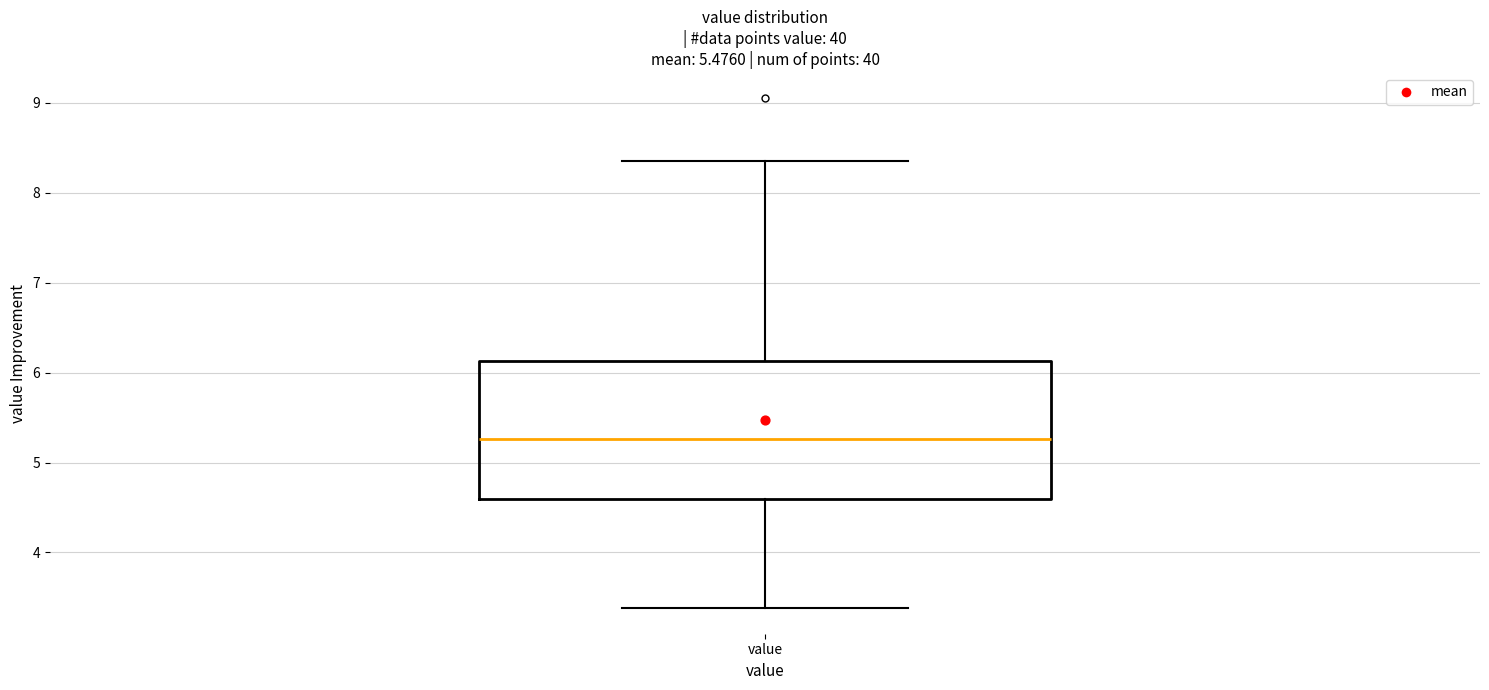

Where is the lower edge of the box for value on the y-axis? The values are not printed on the chart, so give them approximately, as read against the axis.

4.6